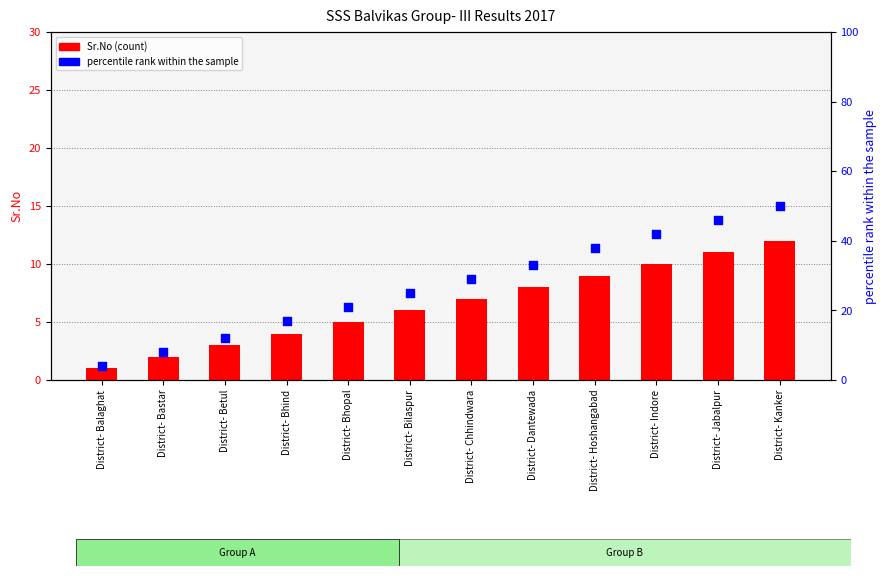

Which series reaches the maximum Y coordinate?

percentile rank within the sample